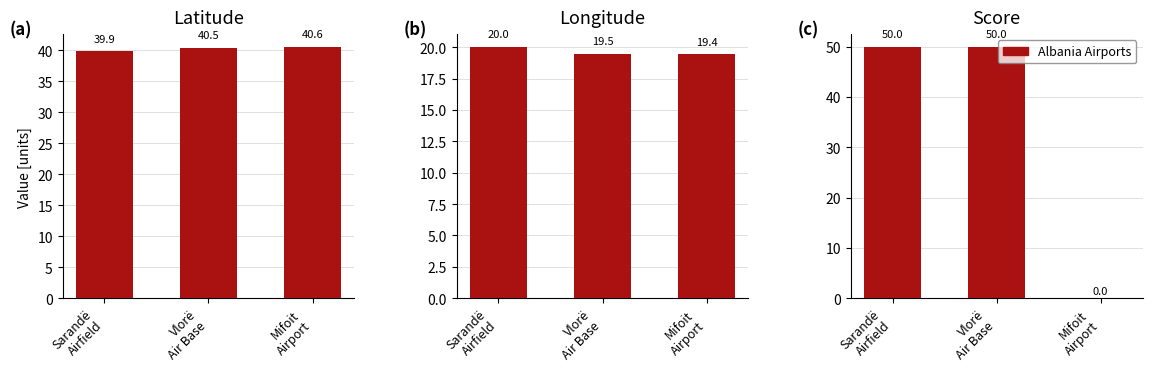

Between Mifoit
Airport and Sarandë
Airfield, which is larger?

Mifoit
Airport